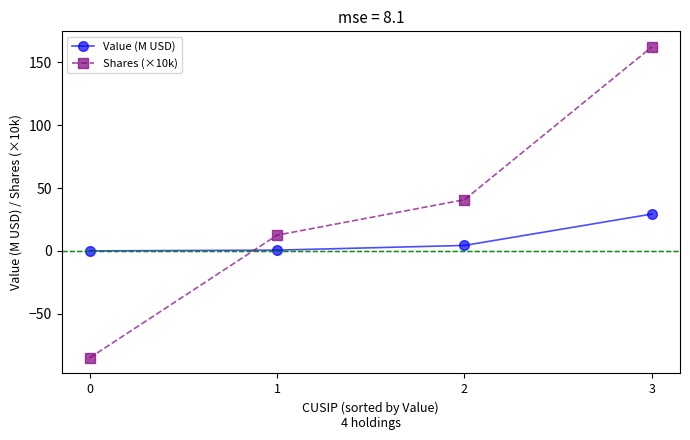

How many lines are shown in the chart?

2